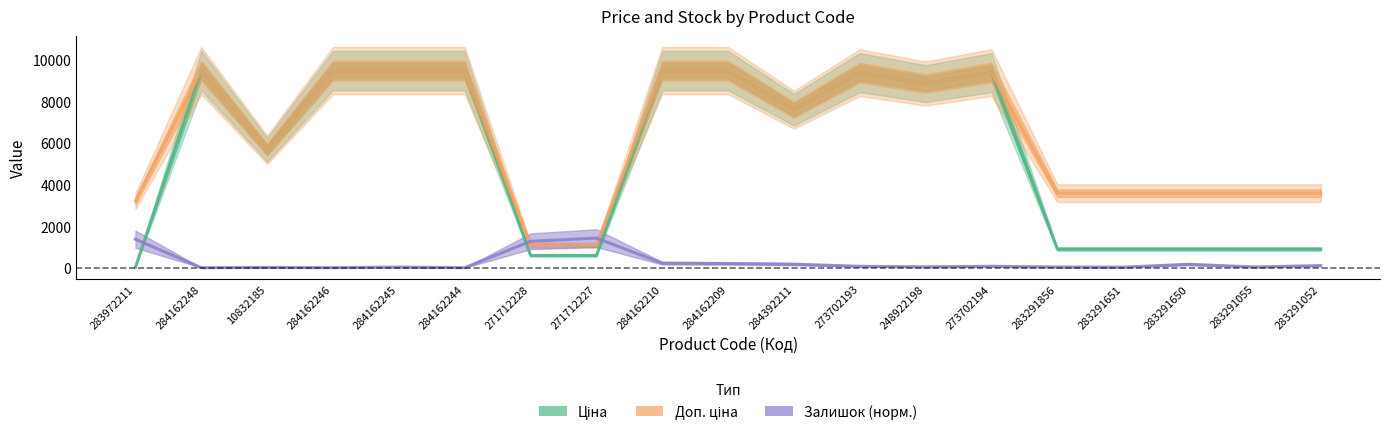

How many values in the Залишок (норм.) series are below 68?

9